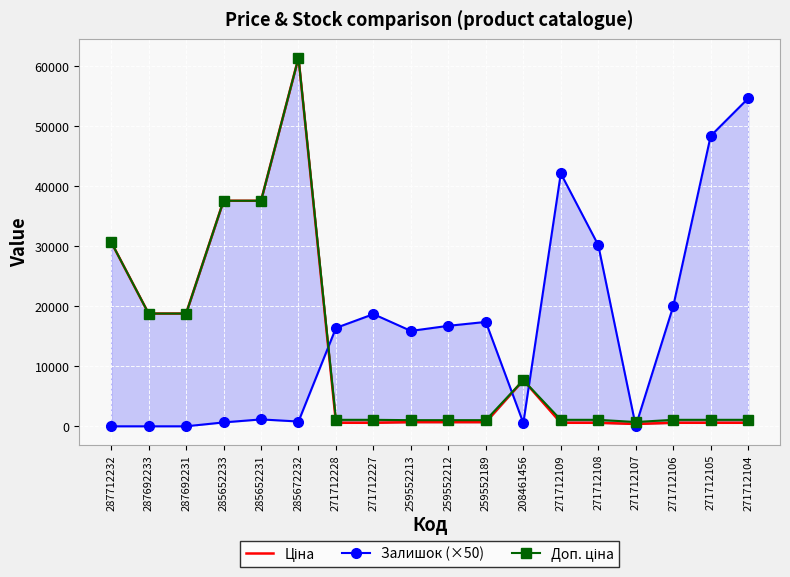

What is the value of the Ціна point at the 18th from the left?

589.9